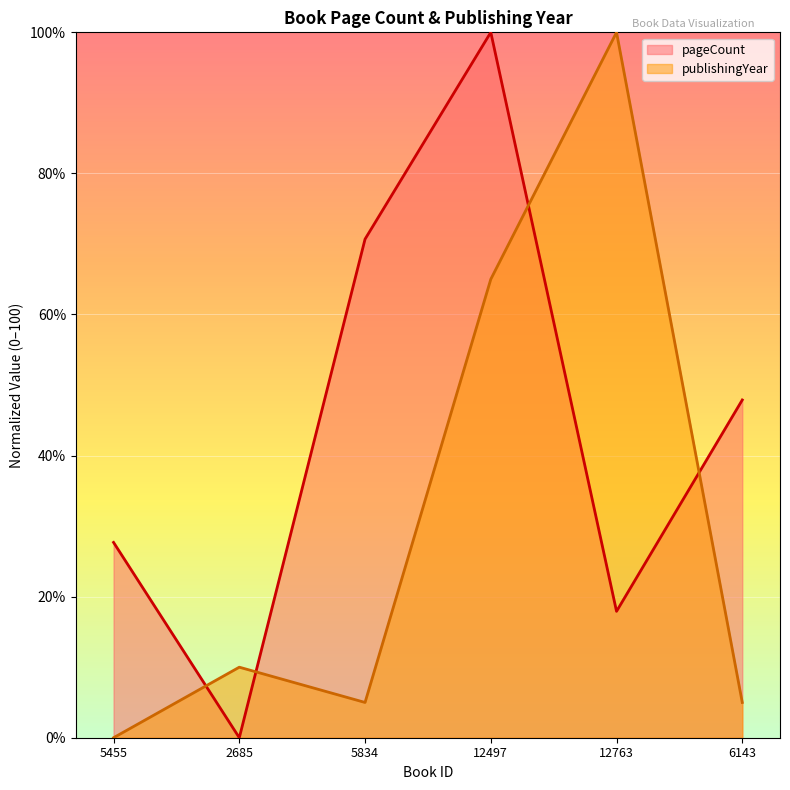

Reading left to right, what are all the values shown in this chart?

pageCount: 27.7	0.0	70.7	100.0	17.9	47.9
publishingYear: 0.0	10.0	5.0	65.0	100.0	5.0